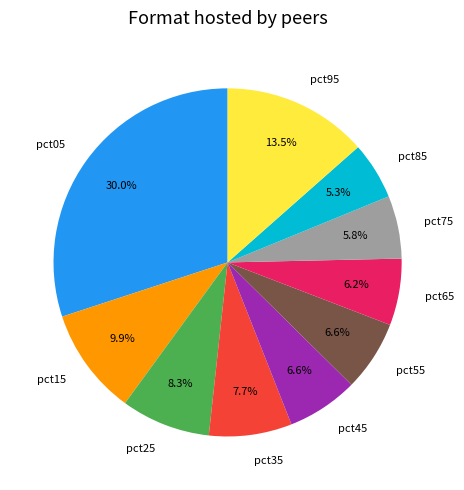

To the nearest percent, what is the difference between the pct95 and pct55 slice percentages?

7%